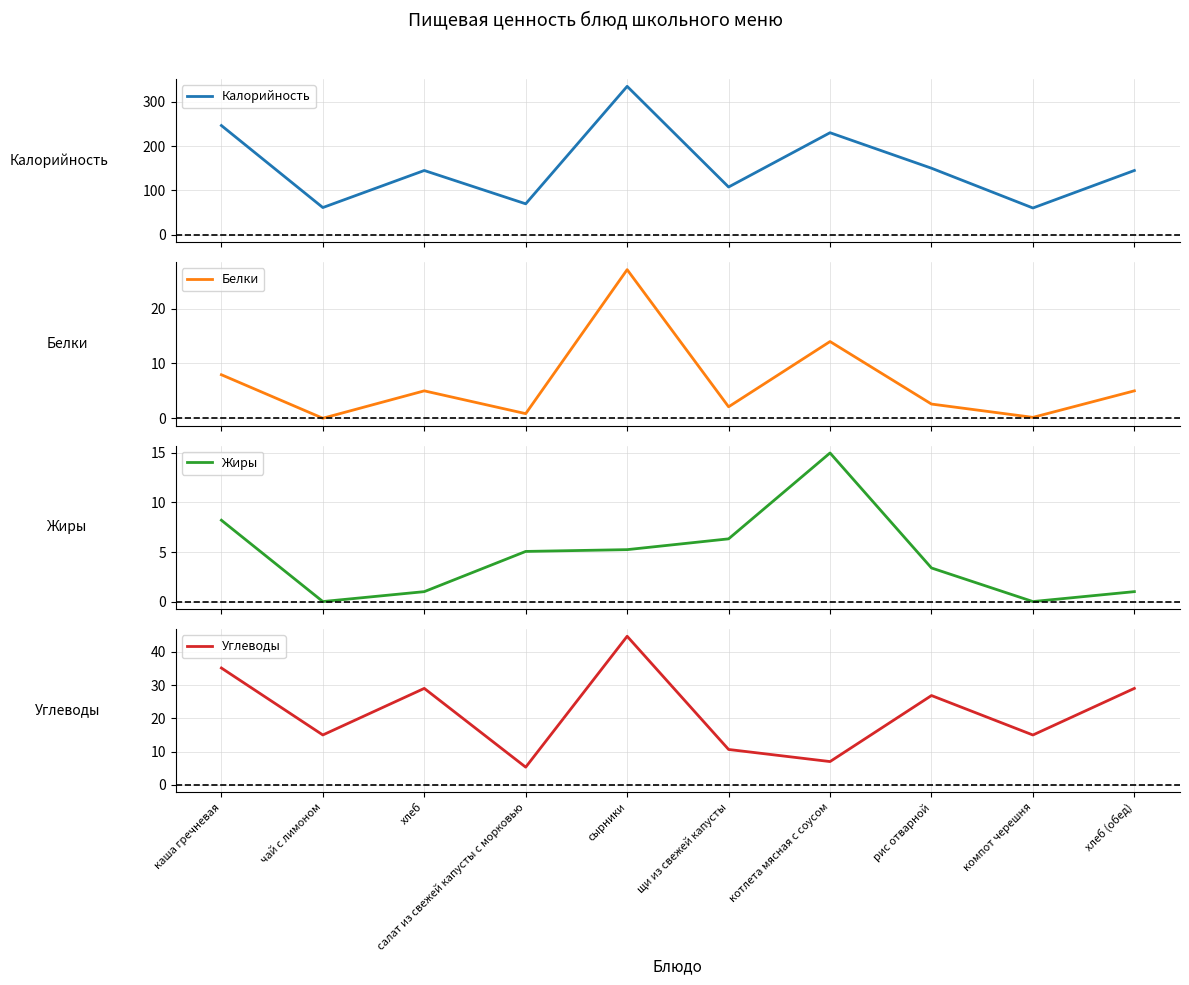

Reading left to right, what are all the values shown in this chart?

Калорийность: каша гречневая=246.2	чай с лимоном=61.6	хлеб=145.0	салат из свежей капусты с морковью=70.0	сырники=334.3	щи из свежей капусты=107.8	котлета мясная с соусом=230.0	рис отварной=150.1	компот черешня=60.6	хлеб (обед)=145.0
Белки: каша гречневая=7.9	чай с лимоном=0.0	хлеб=5.0	салат из свежей капусты с морковью=0.8	сырники=27.1	щи из свежей капусты=2.1	котлета мясная с соусом=14.0	рис отварной=2.6	компот черешня=0.2	хлеб (обед)=5.0
Жиры: каша гречневая=8.2	чай с лимоном=0.0	хлеб=1.0	салат из свежей капусты с морковью=5.1	сырники=5.2	щи из свежей капусты=6.3	котлета мясная с соусом=15.0	рис отварной=3.4	компот черешня=0.0	хлеб (обед)=1.0
Углеводы: каша гречневая=35.1	чай с лимоном=15.0	хлеб=29.0	салат из свежей капусты с морковью=5.3	сырники=44.7	щи из свежей капусты=10.6	котлета мясная с соусом=7.0	рис отварной=26.9	компот черешня=15.0	хлеб (обед)=29.0